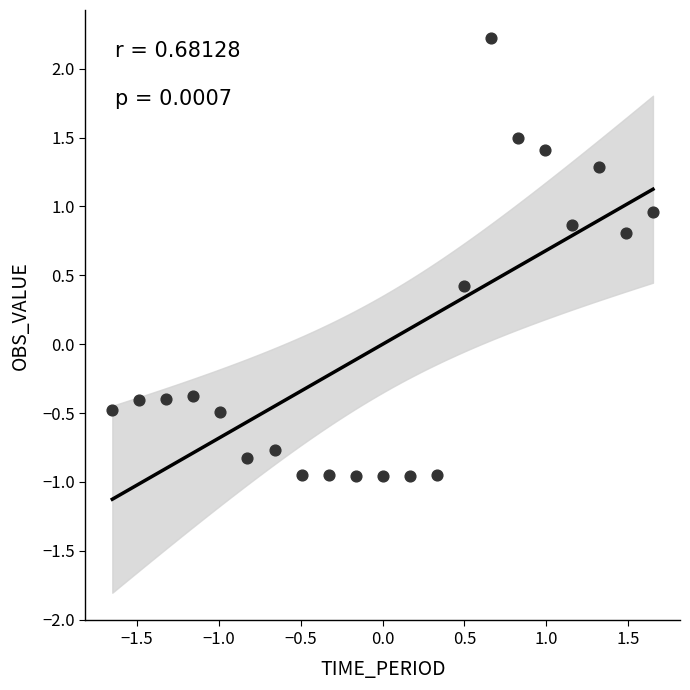

What is the range of X values (max minus min)?

3.3